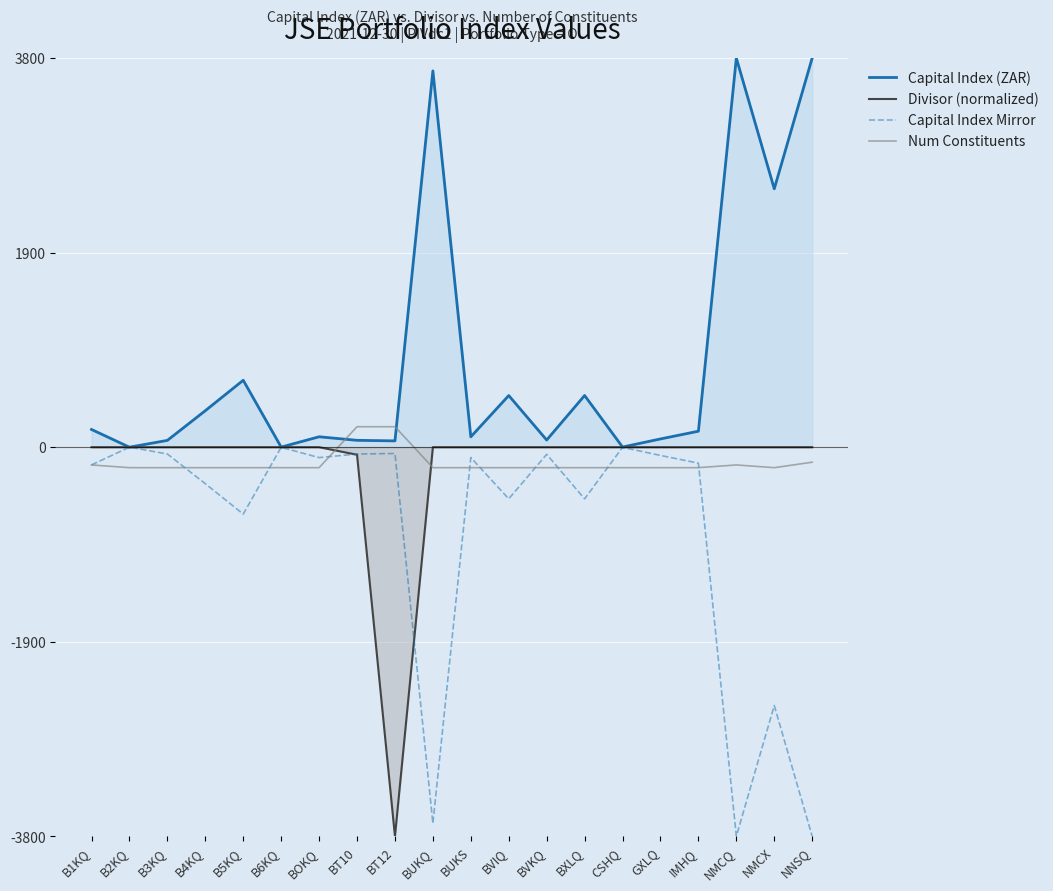

At which category is the sum across all series the highest?

BT10